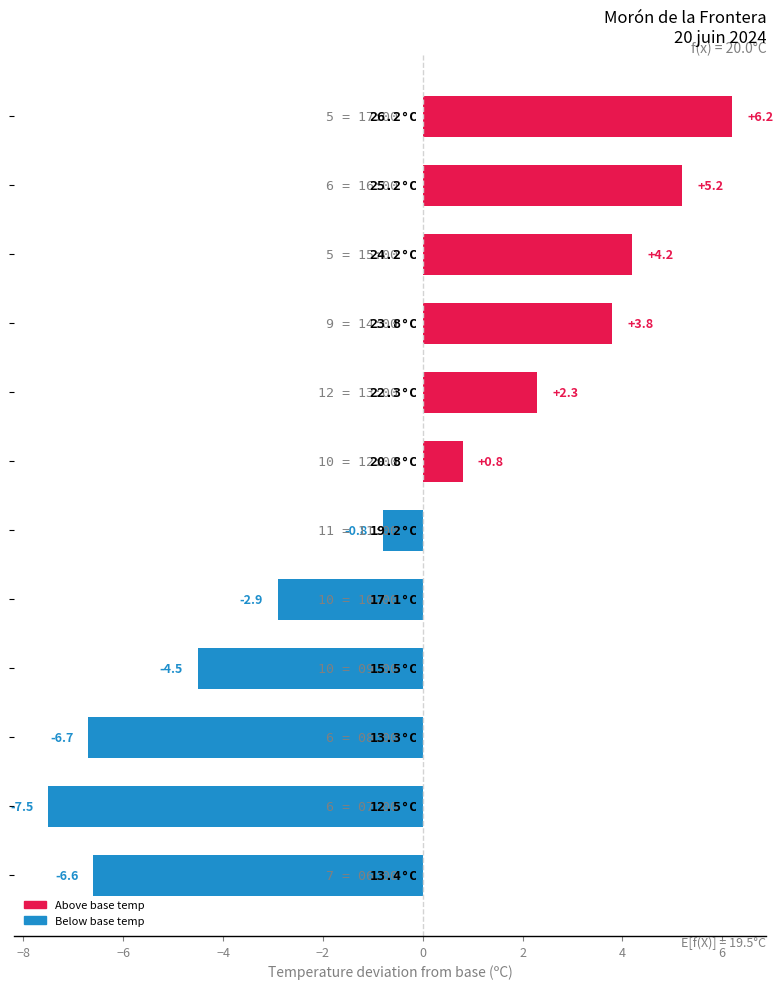

What is the value of the 3rd bar from the top?

4.2